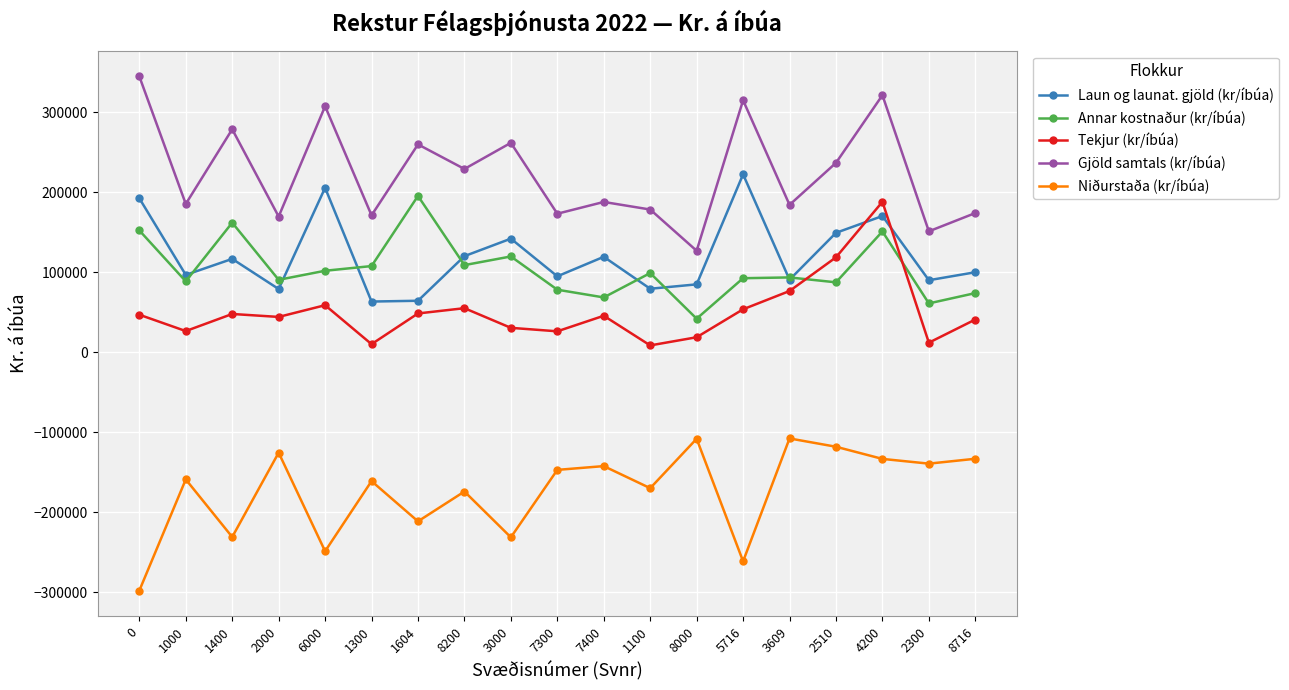

Rank the series at 5716 from lowest to highest value.

Niðurstaða (kr/íbúa), Tekjur (kr/íbúa), Annar kostnaður (kr/íbúa), Laun og launat. gjöld (kr/íbúa), Gjöld samtals (kr/íbúa)